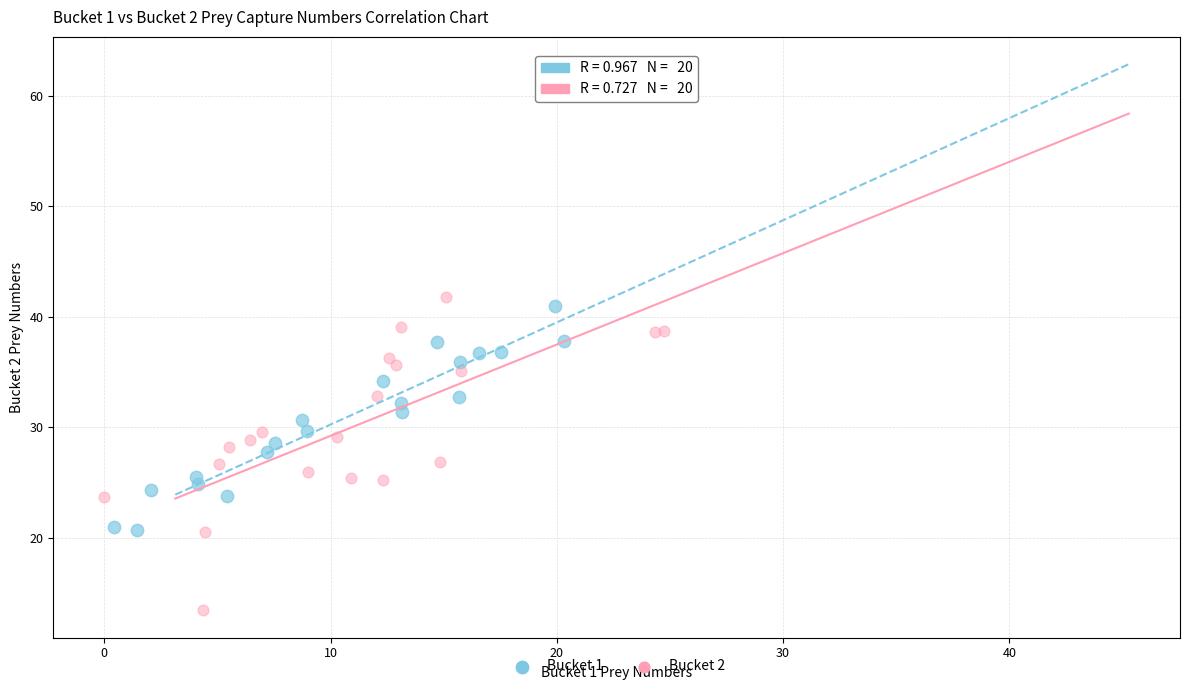

Which series has the largest Y range (max minus min)?

Bucket 2